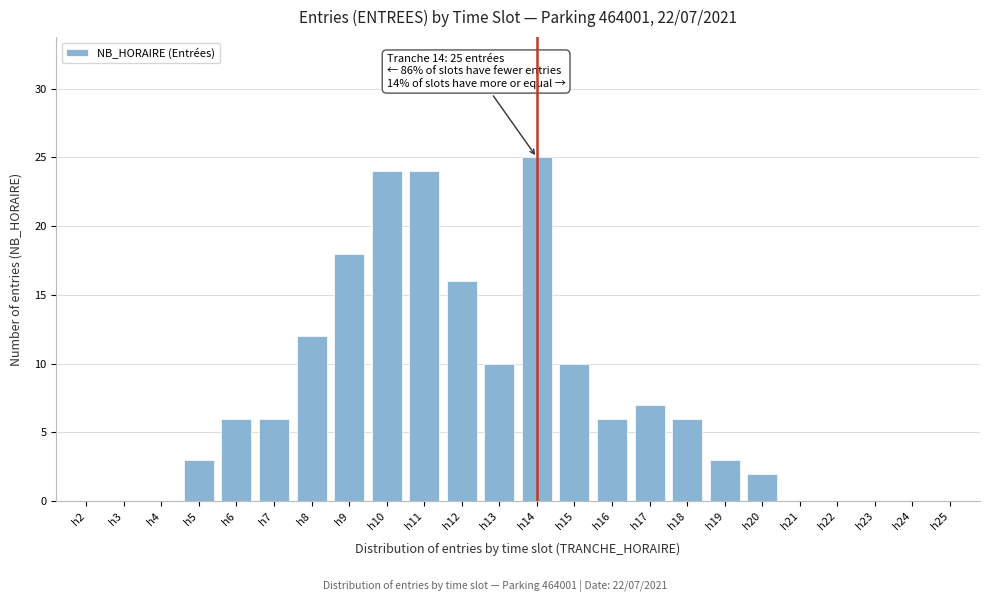

Reading left to right, list all the values displayed in this chart.

h2=0	h3=0	h4=0	h5=3	h6=6	h7=6	h8=12	h9=18	h10=24	h11=24	h12=16	h13=10	h14=25	h15=10	h16=6	h17=7	h18=6	h19=3	h20=2	h21=0	h22=0	h23=0	h24=0	h25=0